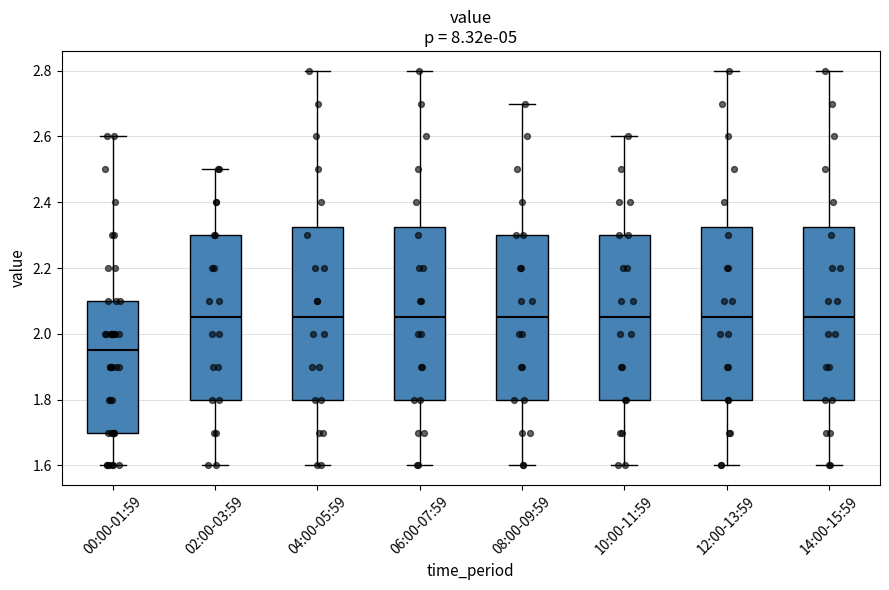

Where does the median line of the box for 12:00-13:59 sit on the y-axis? The values are not printed on the chart, so give them approximately, as read against the axis.

2.06